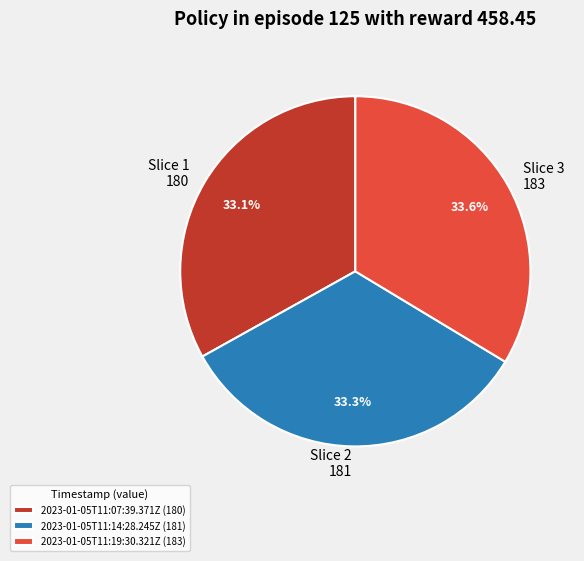

Is it true that 2023-01-05T11:07:39.371Z is 33% of the pie?

True